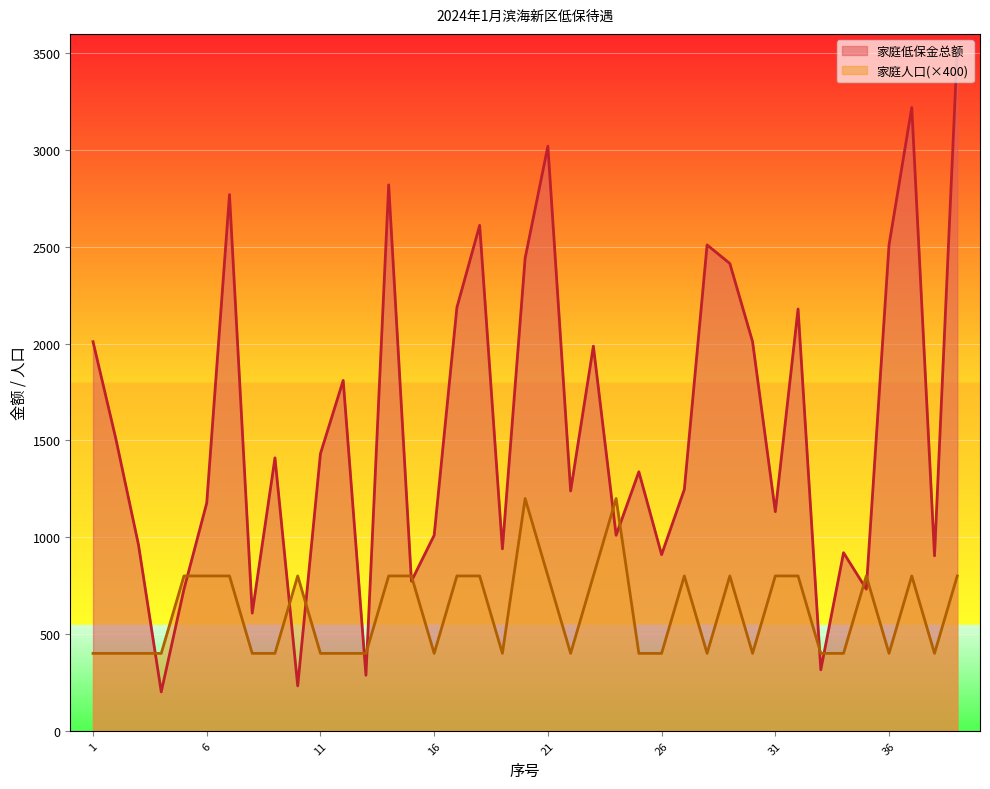

What is the spread (max minus min) of values at 11?

1032